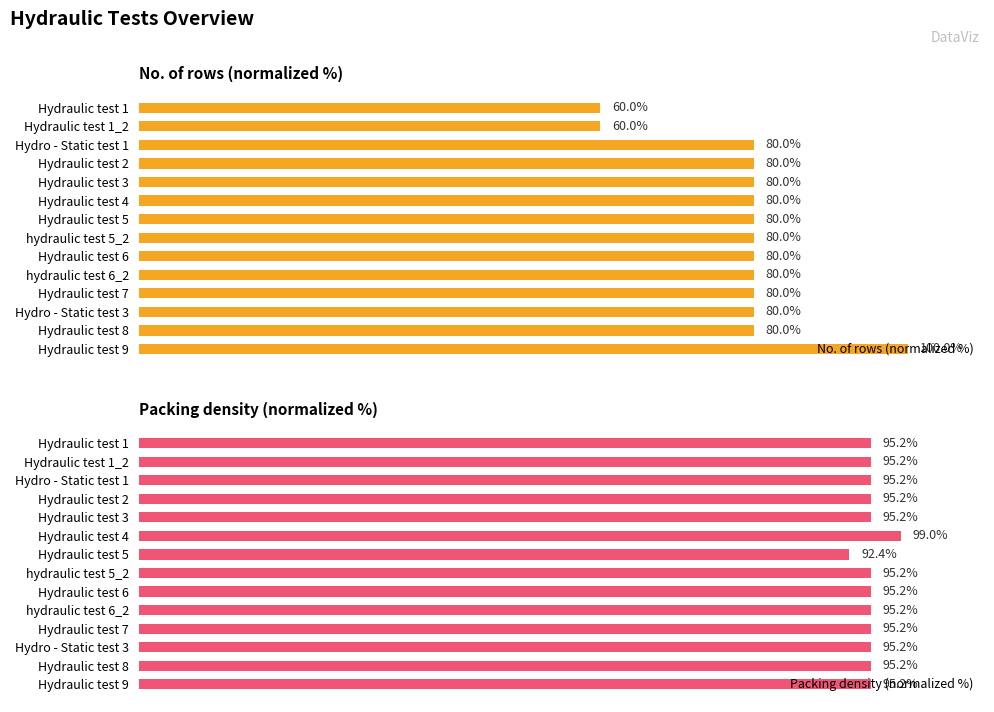

What are all the series names shown in the legend?

No. of rows (normalized %), Packing density (normalized %)